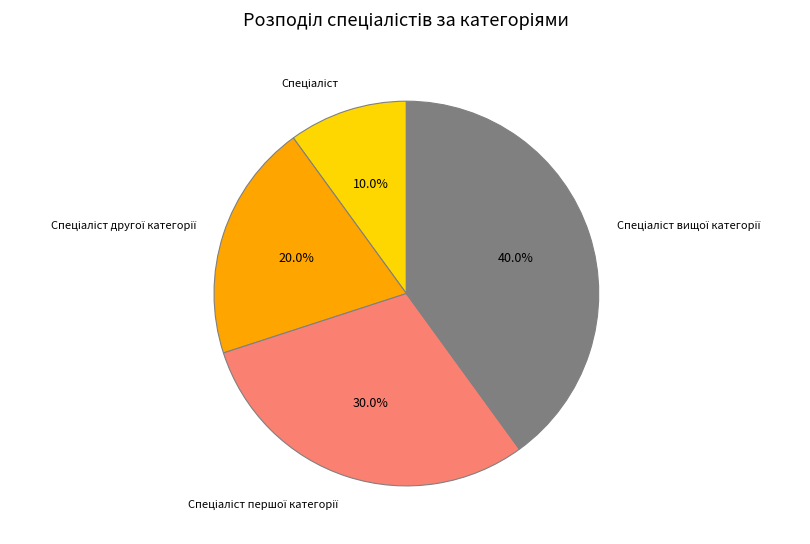

Is there a majority slice in this chart?

No